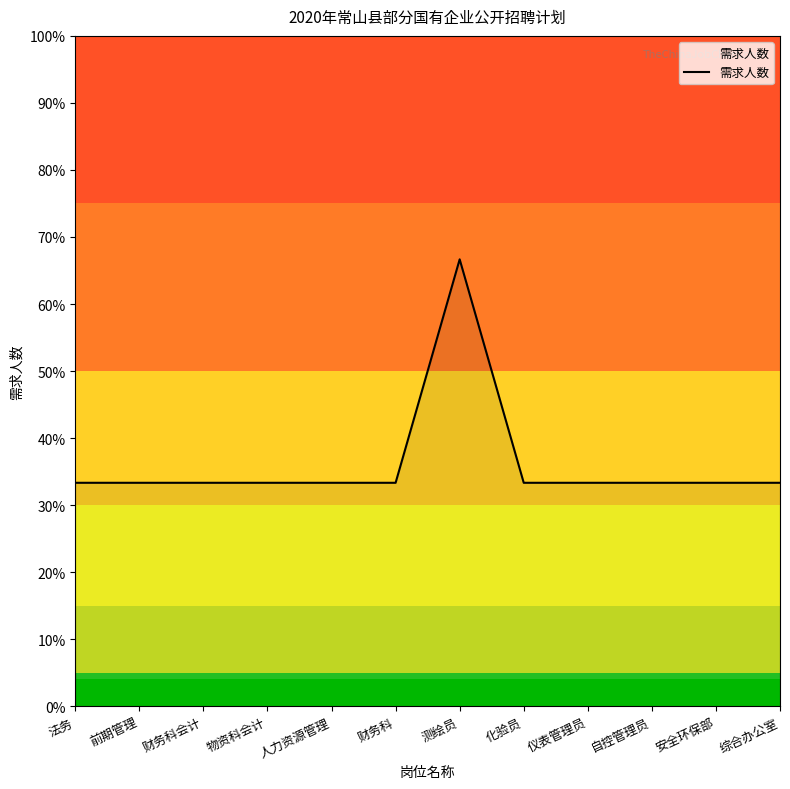

What is the maximum value shown in the chart?

2